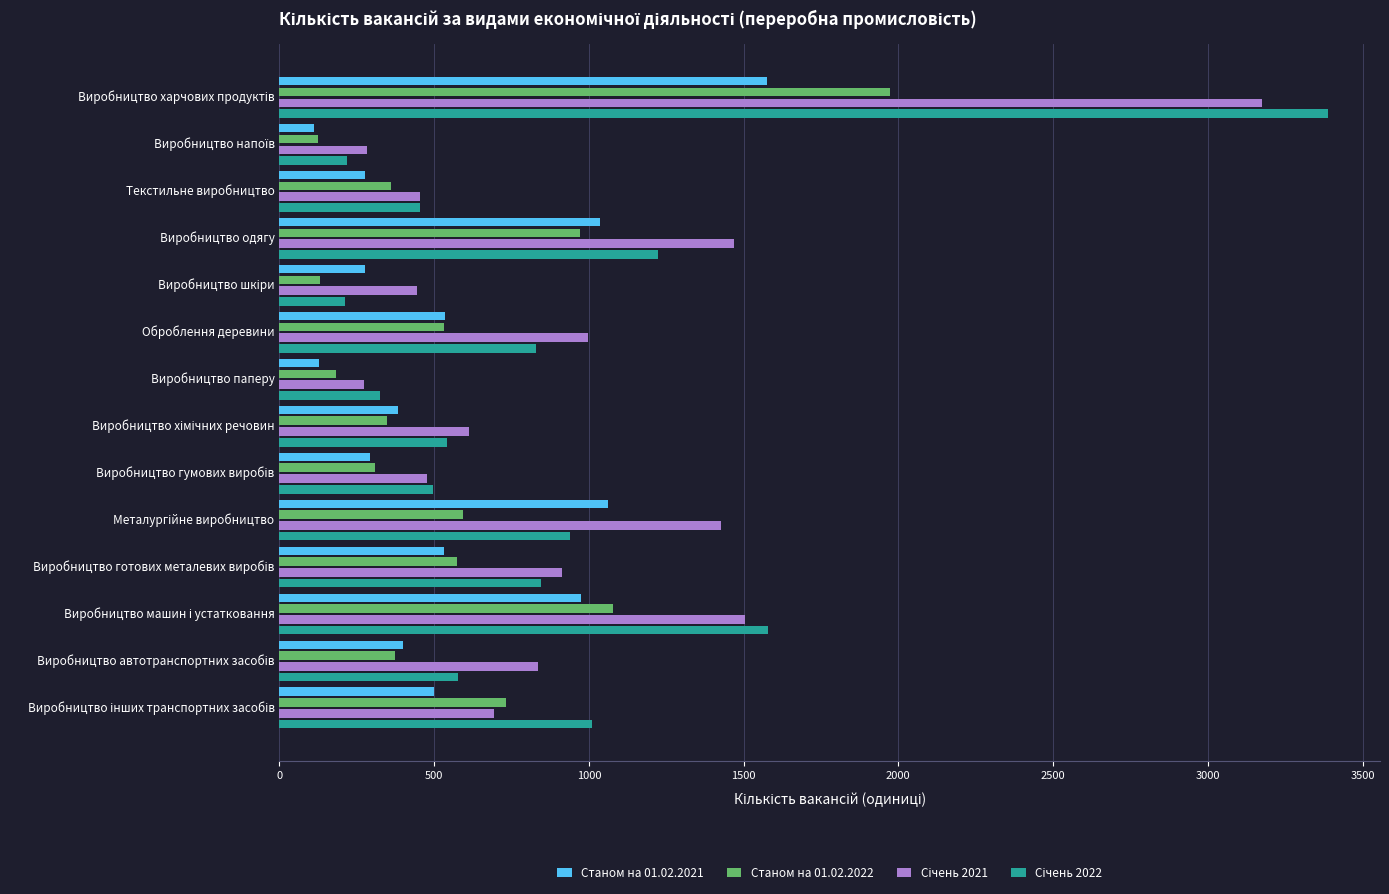

What is the total value across all series at Виробництво паперу?

908